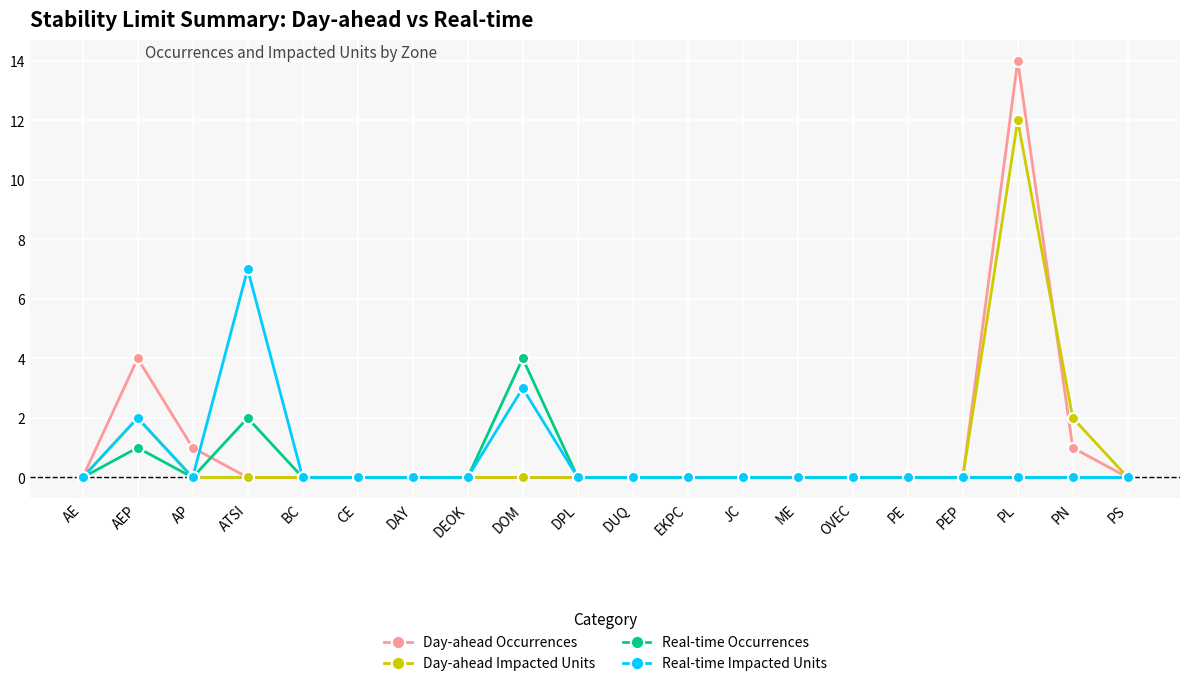

Between ATSI and ME, which series saw the biggest shift?

Real-time Impacted Units